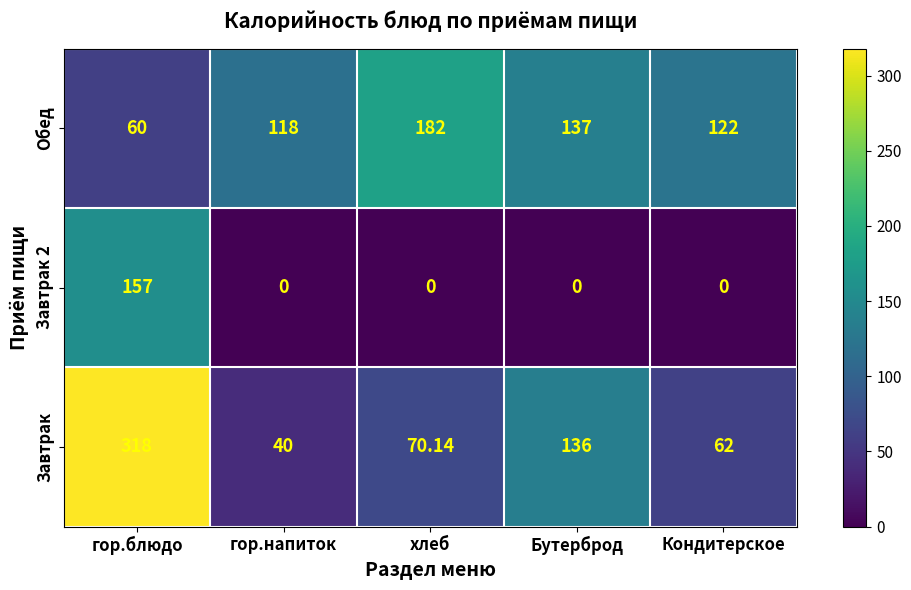

Rank the categories by Завтрак value from lowest to highest.

гор.напиток, Кондитерское, хлеб, Бутерброд, гор.блюдо